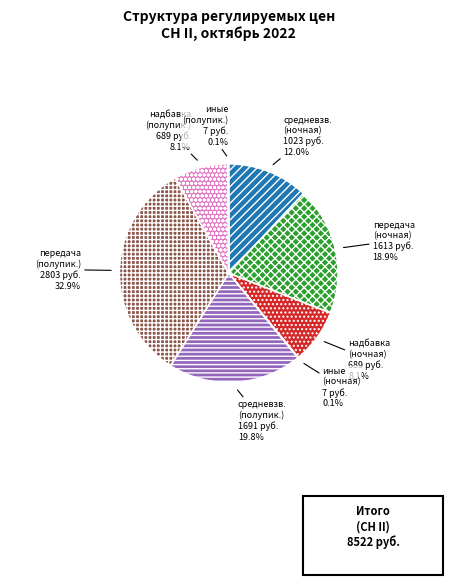

To the nearest percent, what is the average slice percentage?

12%